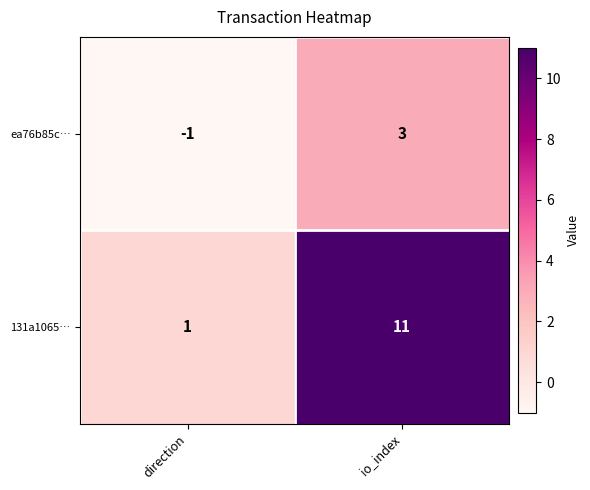

The value of 131a1065… at direction is 1. True or false?

True